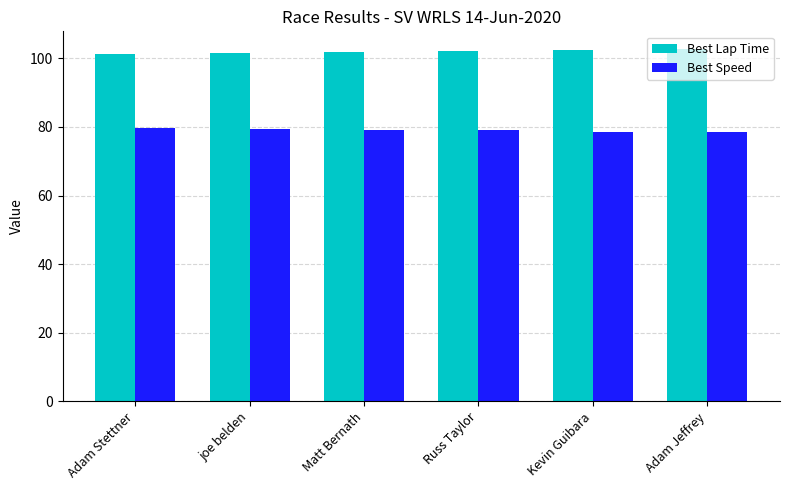

Where does the Best Speed series first go above 79?

Adam Stettner